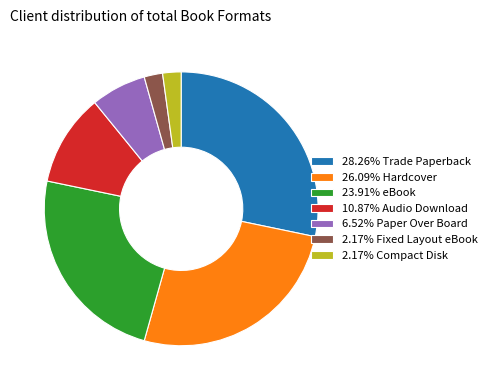

Count the number of slices in the pie.

7